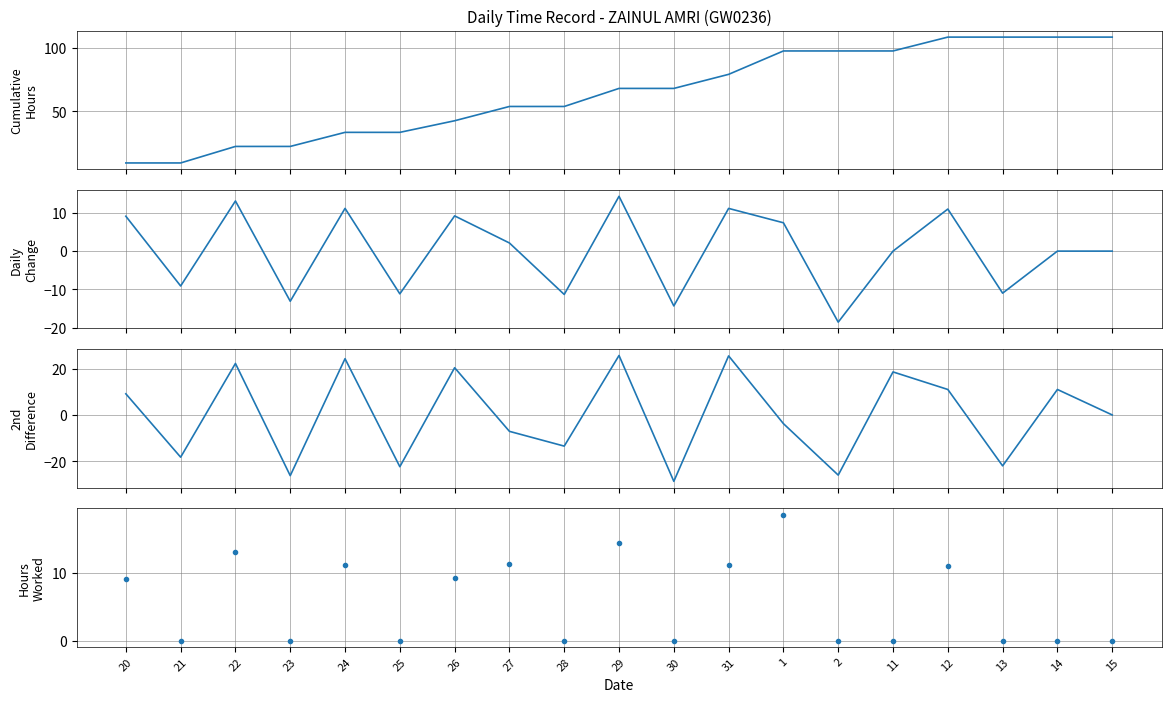

Which series has the largest total across all categories?

Cumulative Hours